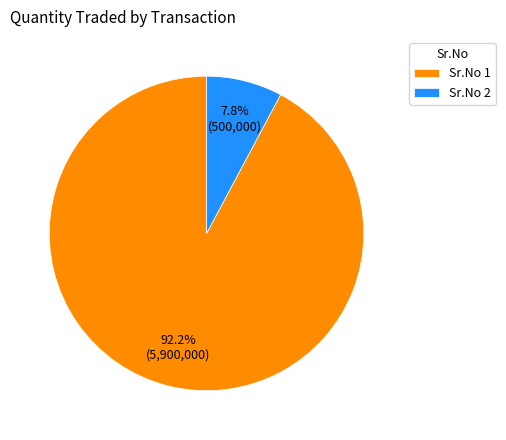

What percentage is NOT represented by Sr.No 1?

7.8%